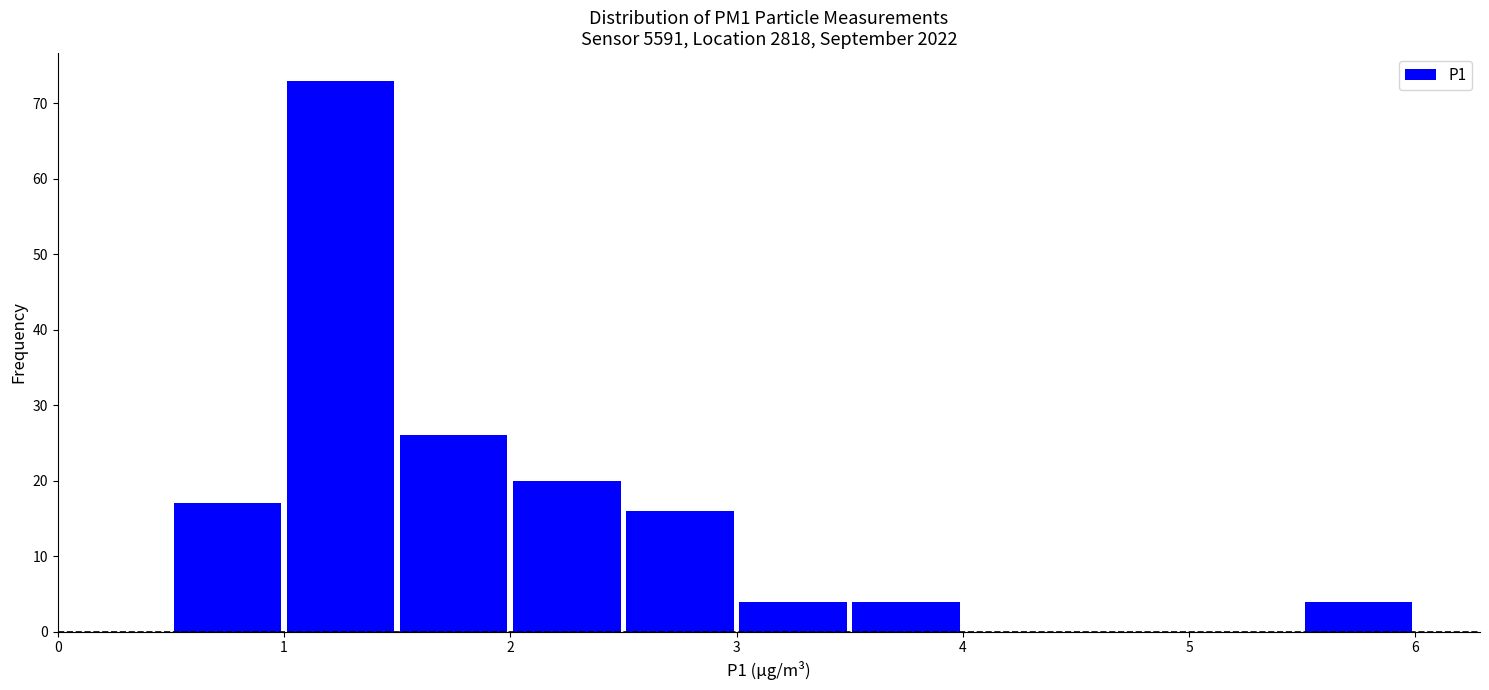

What is the height of the bar covering 2.5 to 3.0 on the x-axis? The values are not printed on the chart, so give them approximately, as read against the axis.

16